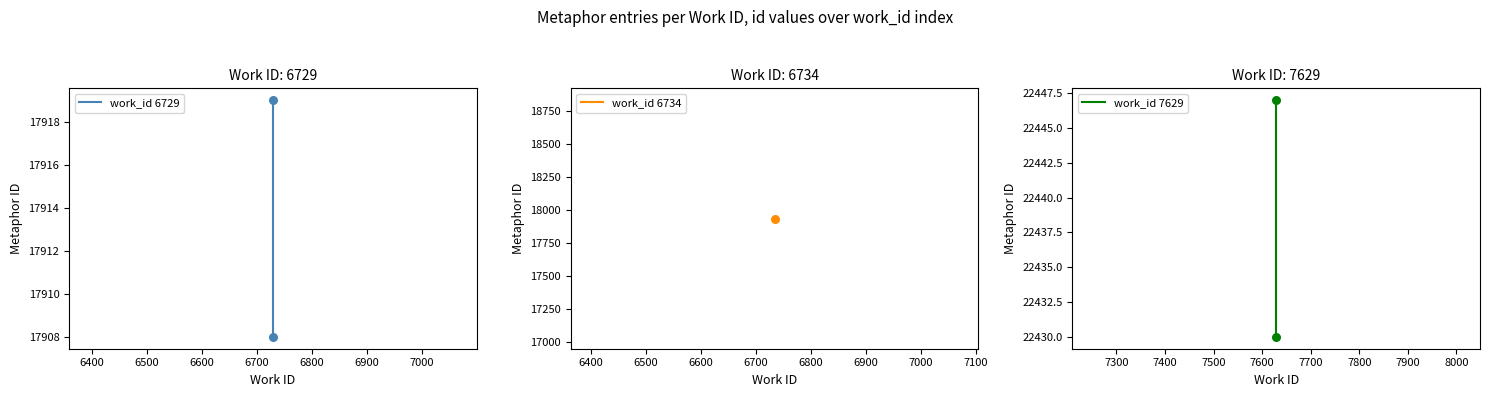

Is the value of work_id 7629 at 6400 greater than the value of work_id 6729 at 6300?

Yes